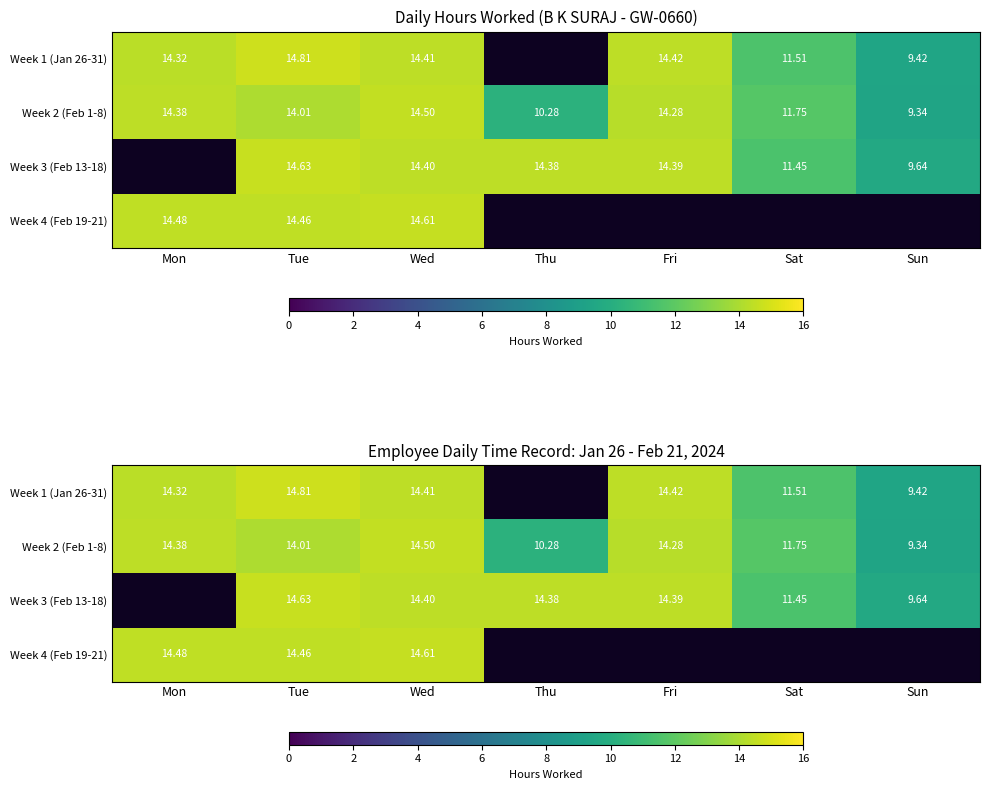

Which series has the largest total across all categories?

Week 2 (Feb 1-8)